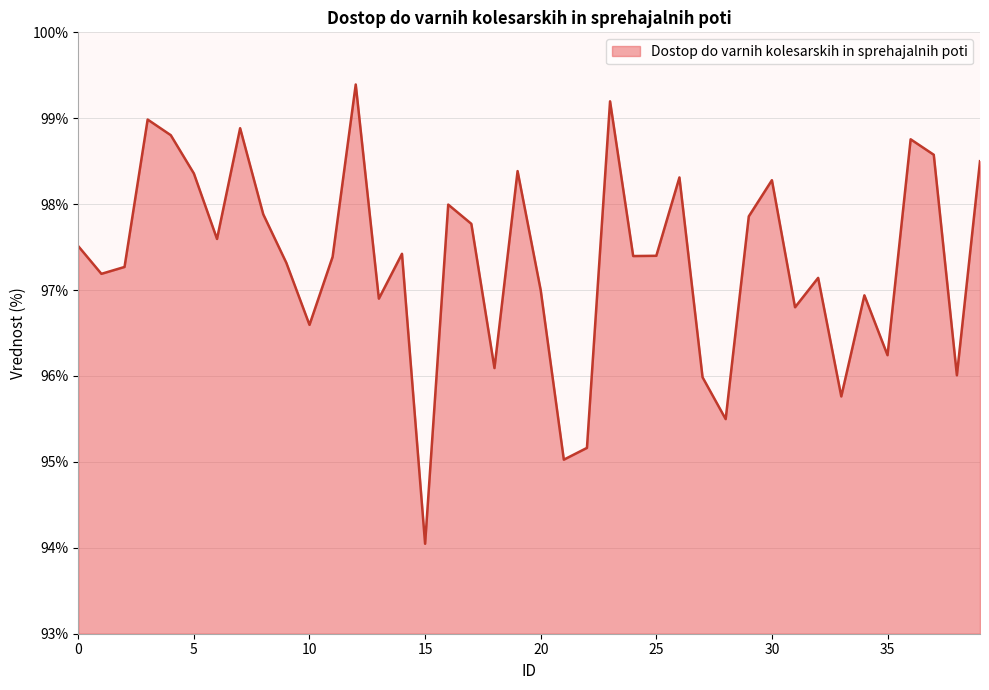

What is the smallest value displayed?

94.0